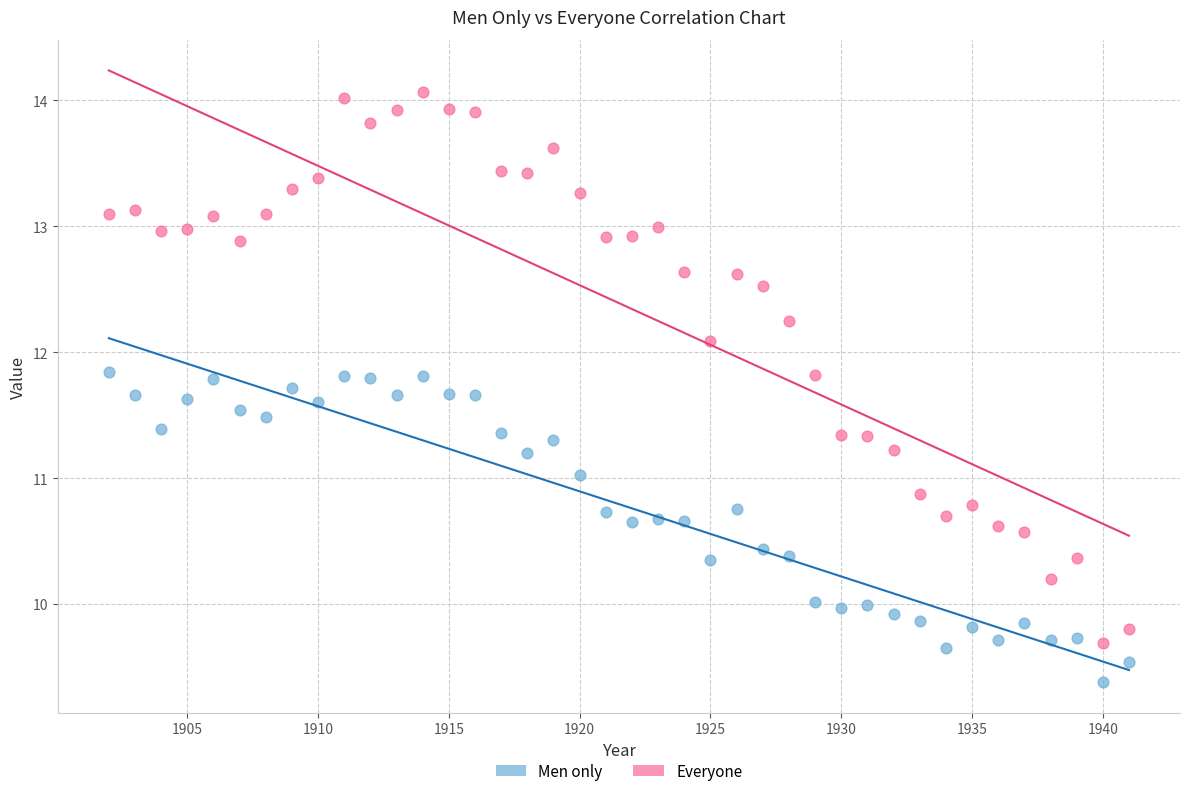

Across all data points, what is the range of Y values (max minus min)?

4.7